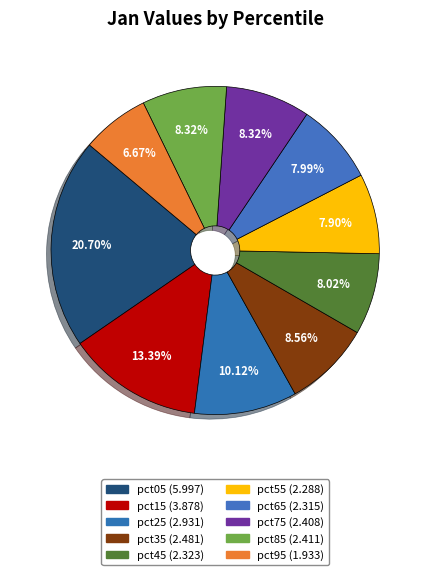

Which category has the biggest portion of the pie?

pct05